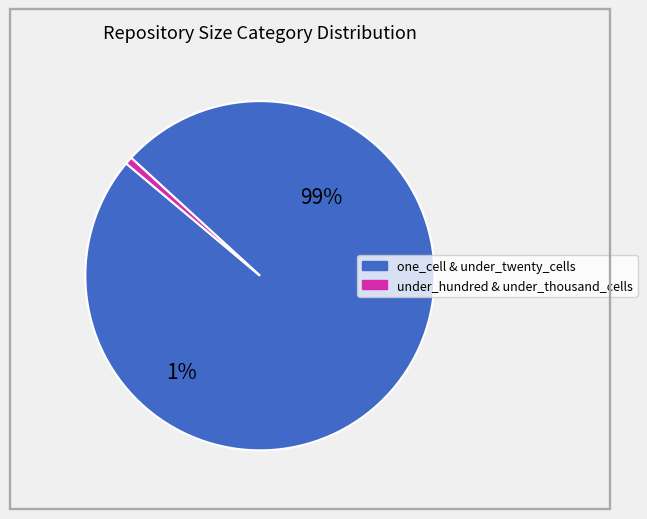

Which slice represents more than half of the pie?

one_cell